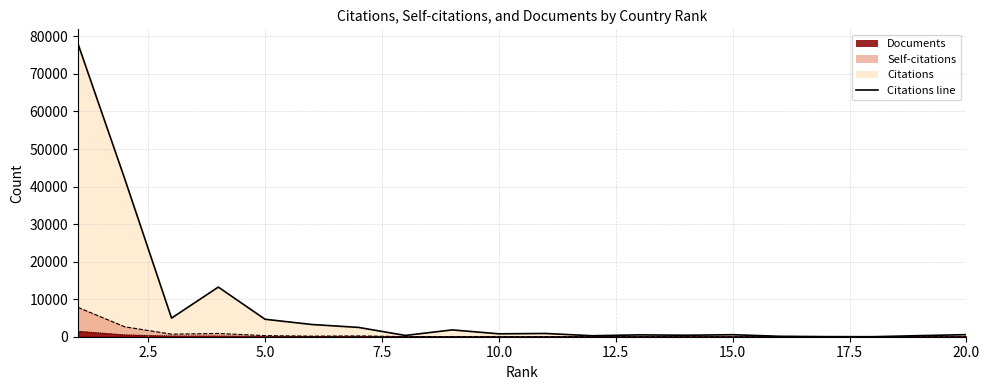

True or false: Self-citations has more than 0 interior local peaks.

True